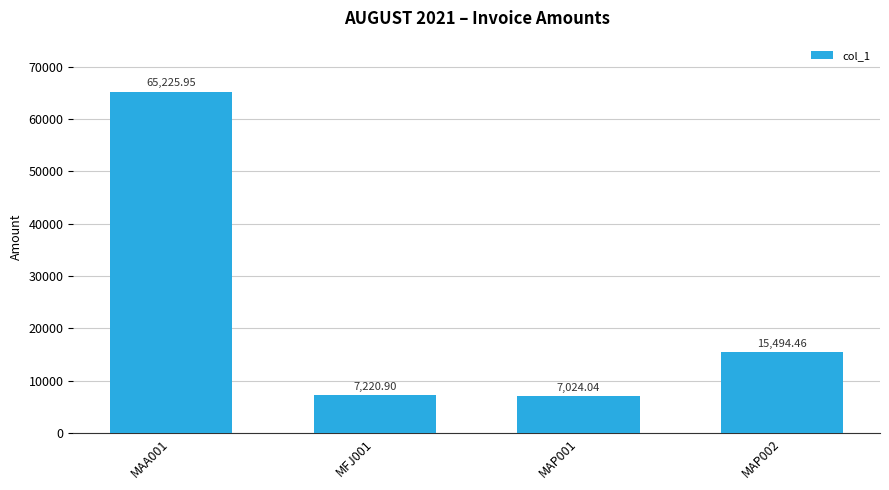

Are the bars horizontal?

No